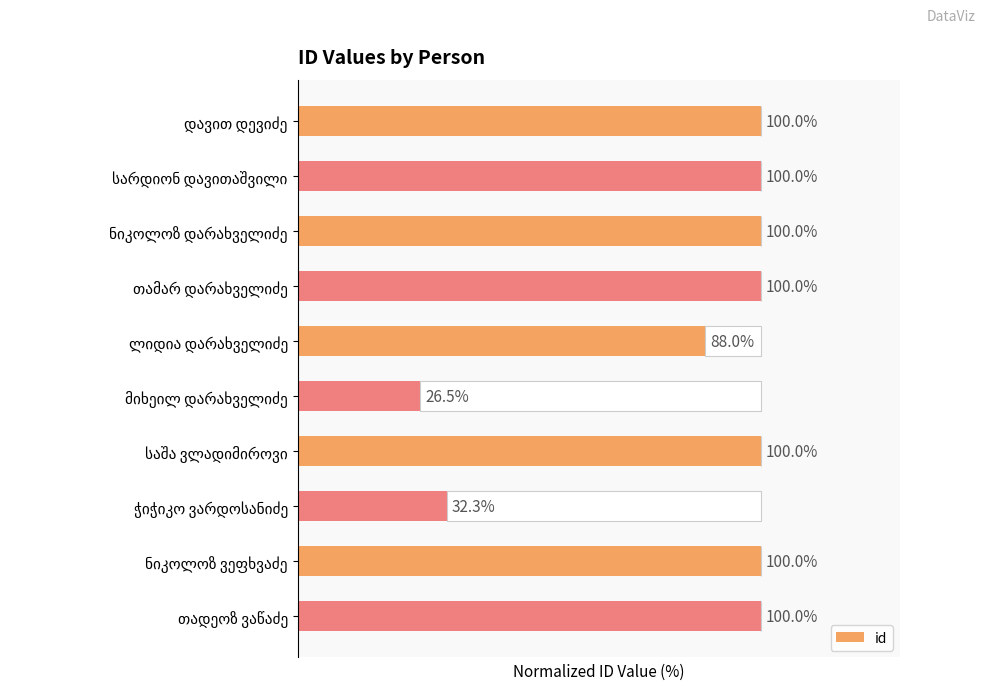

What is the sum of all values?

846.7